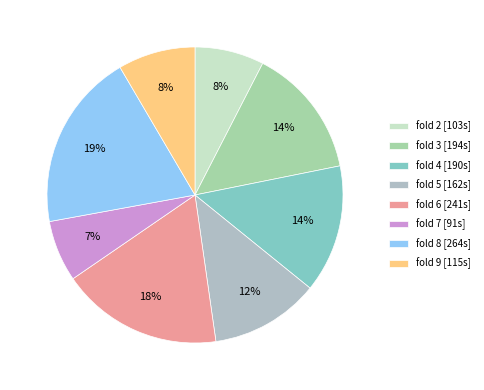

Is there a majority slice in this chart?

No